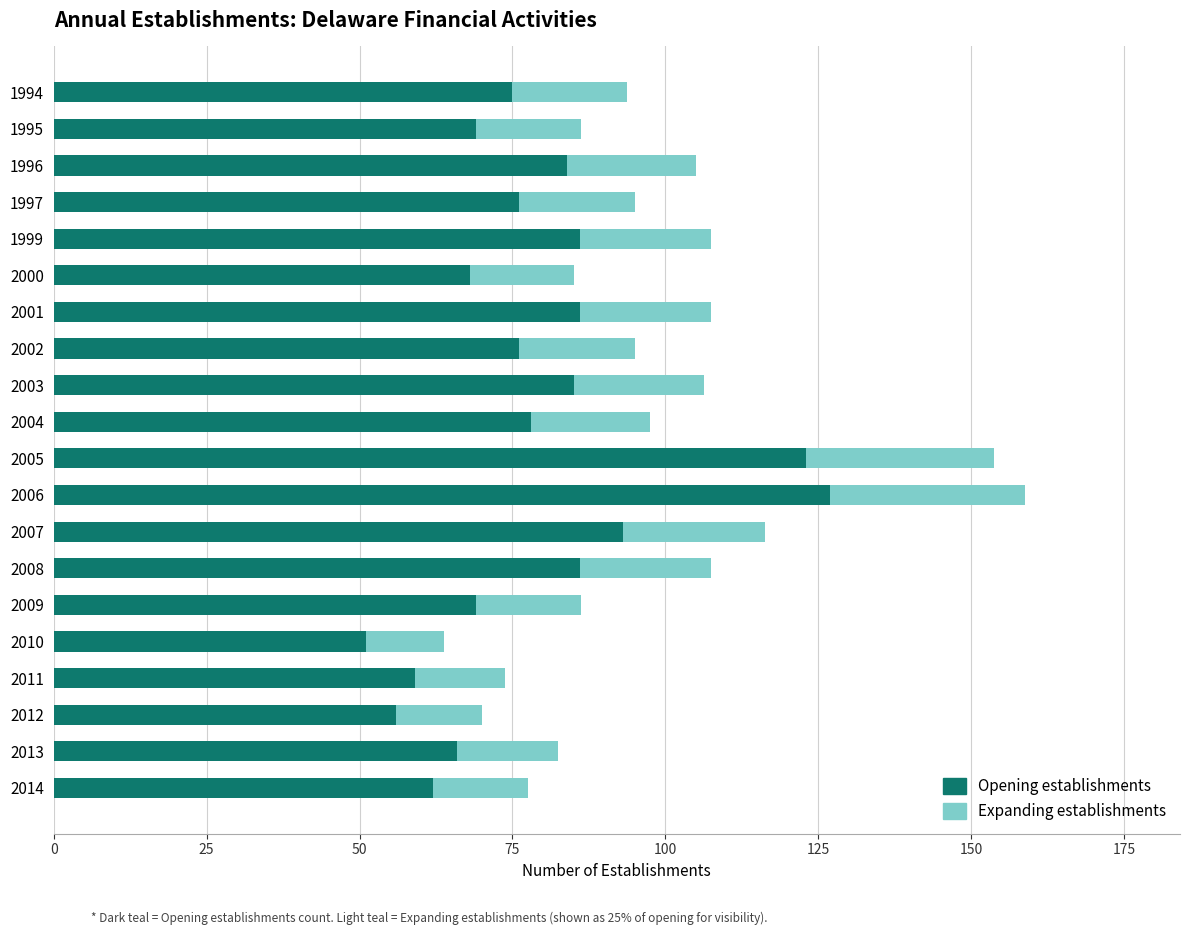

What is the total value across all series at 2010?

63.8